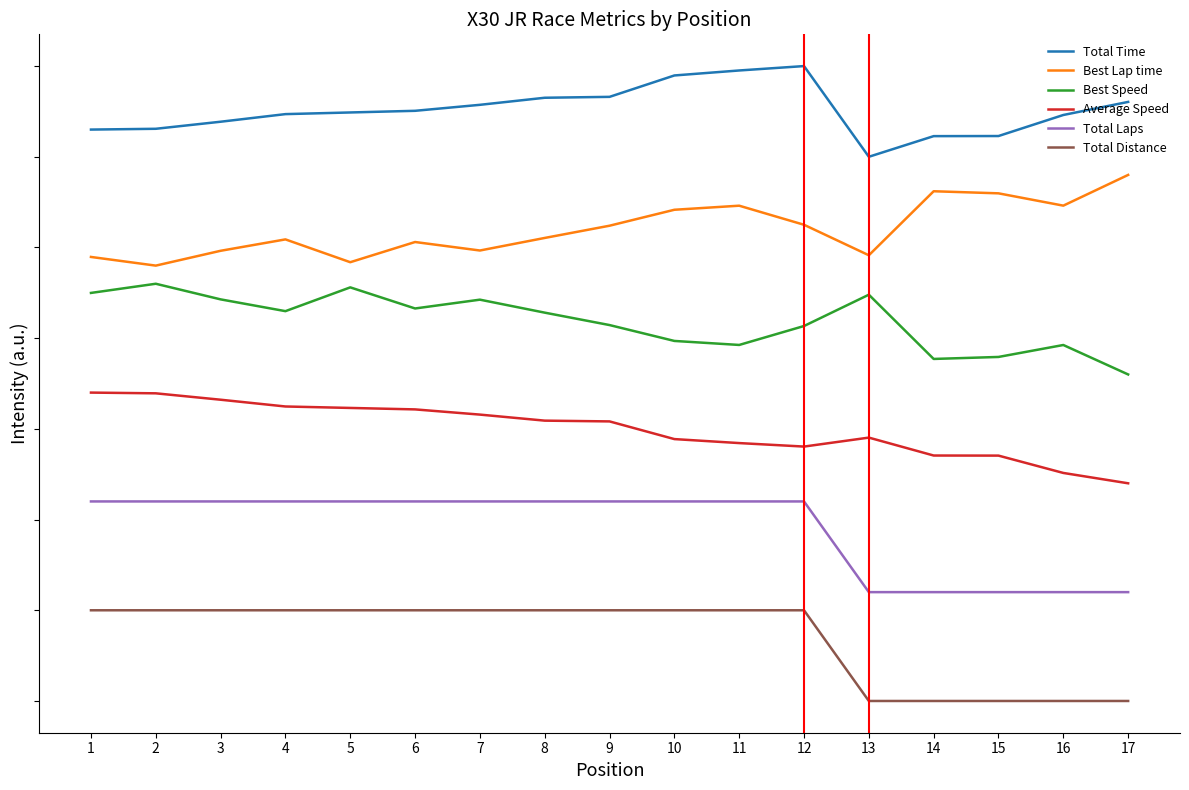

Is this an area chart (filled region under the line)?

No